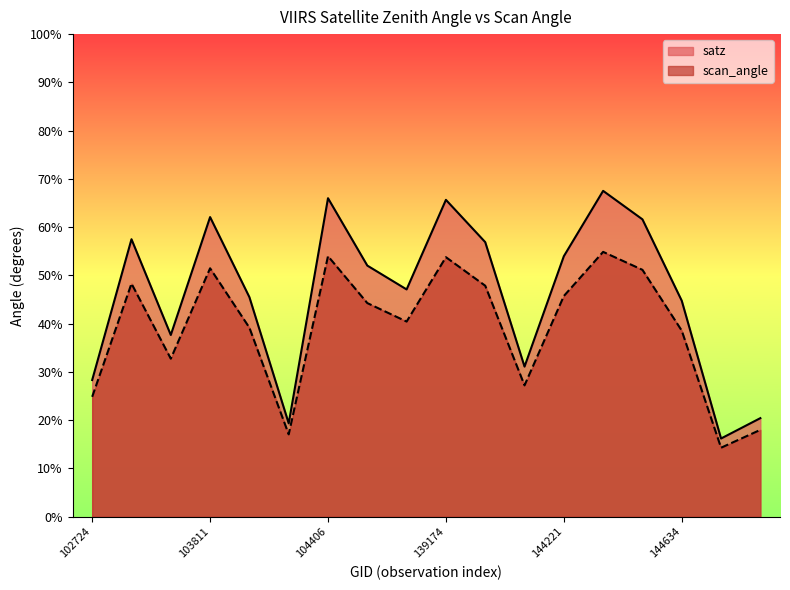

True or false: satz has more than 1 points higher than both neighbors.

True